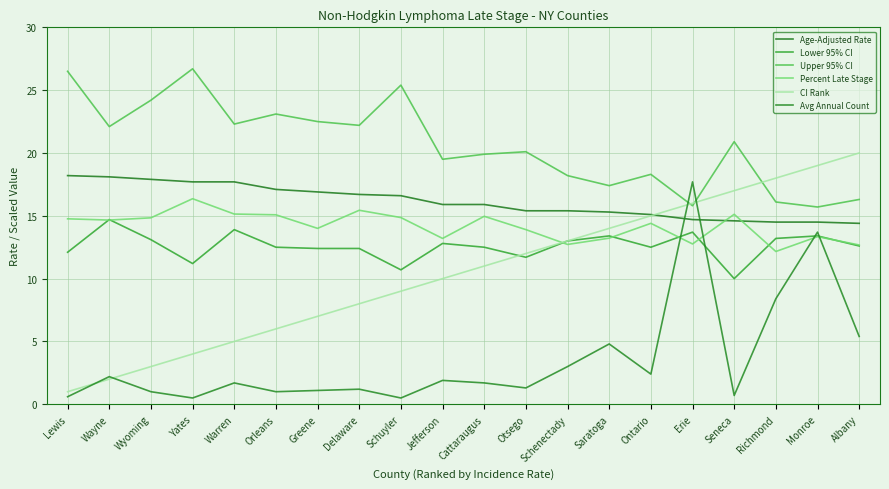

What is the sum of the Avg Annual Count values at Wyoming and Greene?

2.1